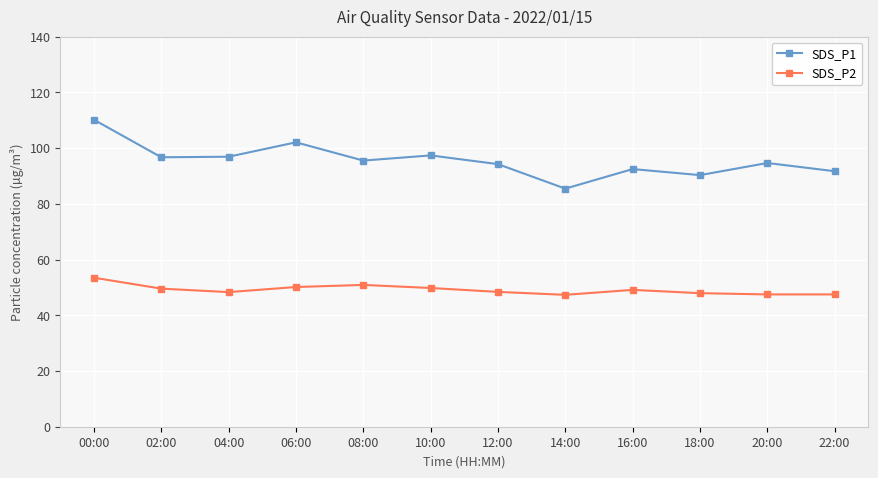

Where is the first local minimum for SDS_P2?

04:00